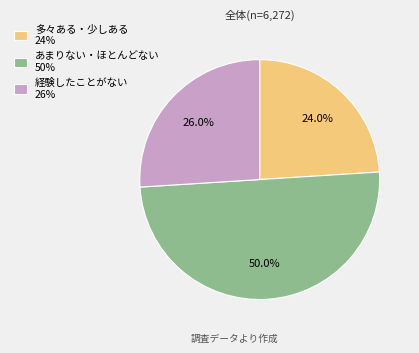

What is the largest slice in the pie chart?

あまりない・ほとんどない